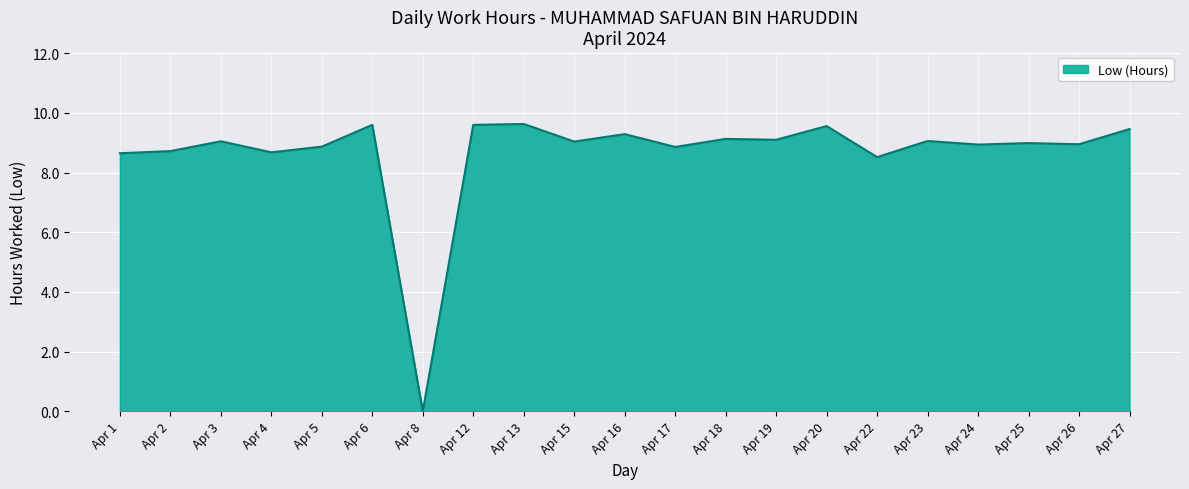

What is the maximum value shown in the chart?

9.6